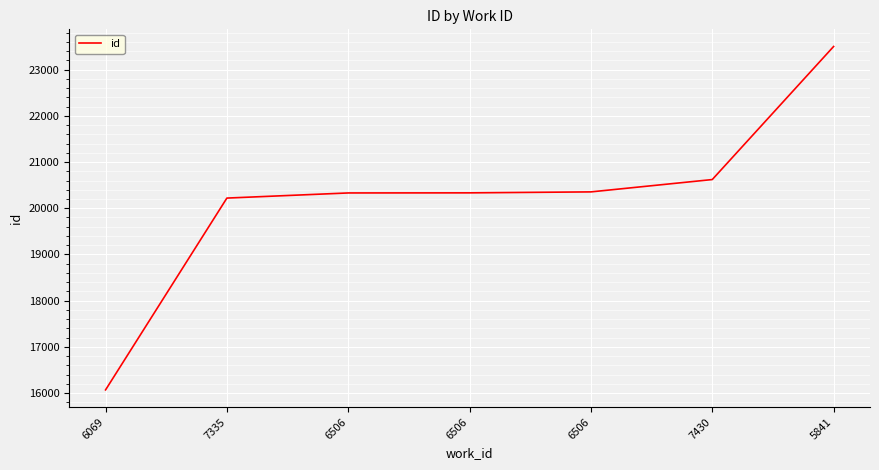

How many categories are shown in the chart?

7